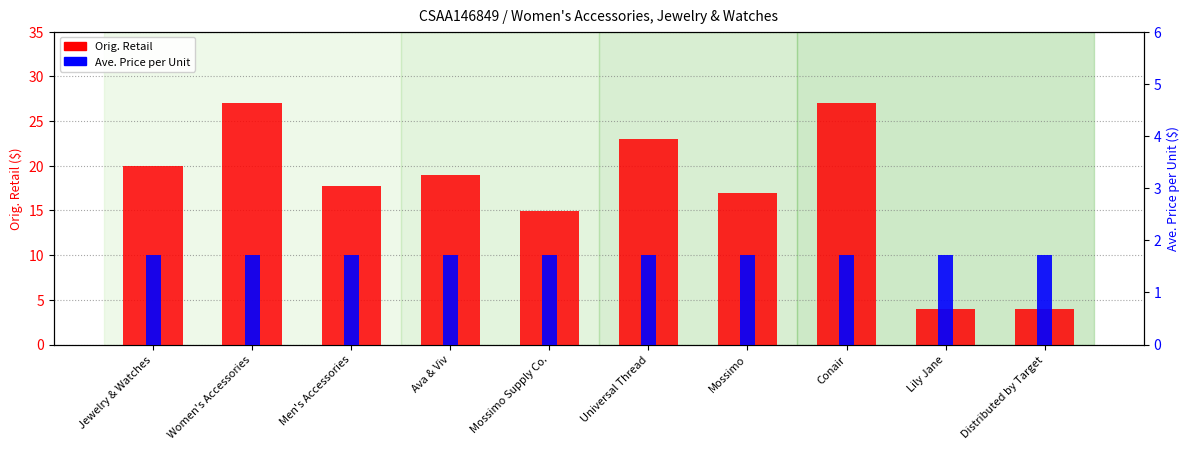

Which has a higher value, Men's Accessories or Women's Accessories?

Women's Accessories